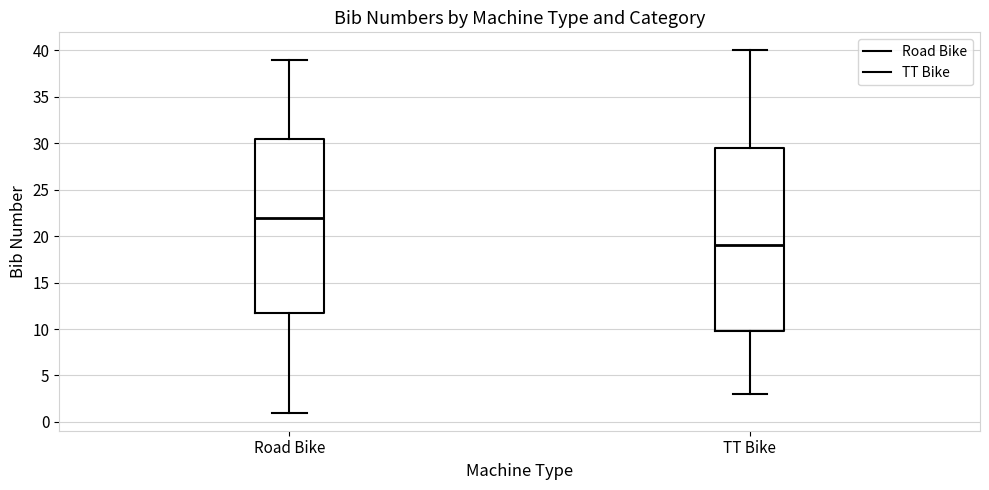

Which box has the lowest median line?

TT Bike